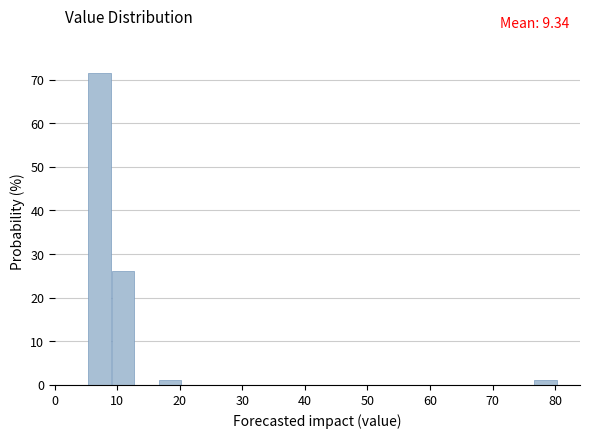

Read against the x-axis, roughly where is the centre of the tallest bar?

7